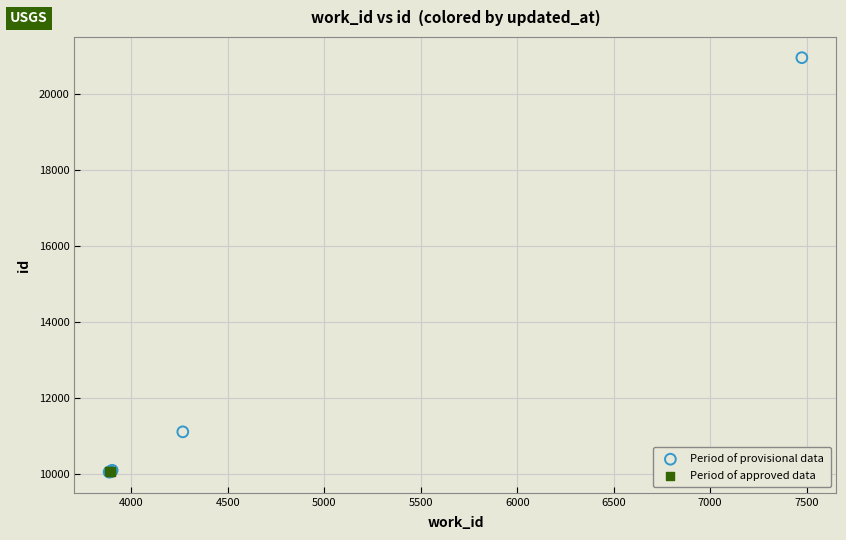

Which series has the widest spread of Y values?

Period of provisional data